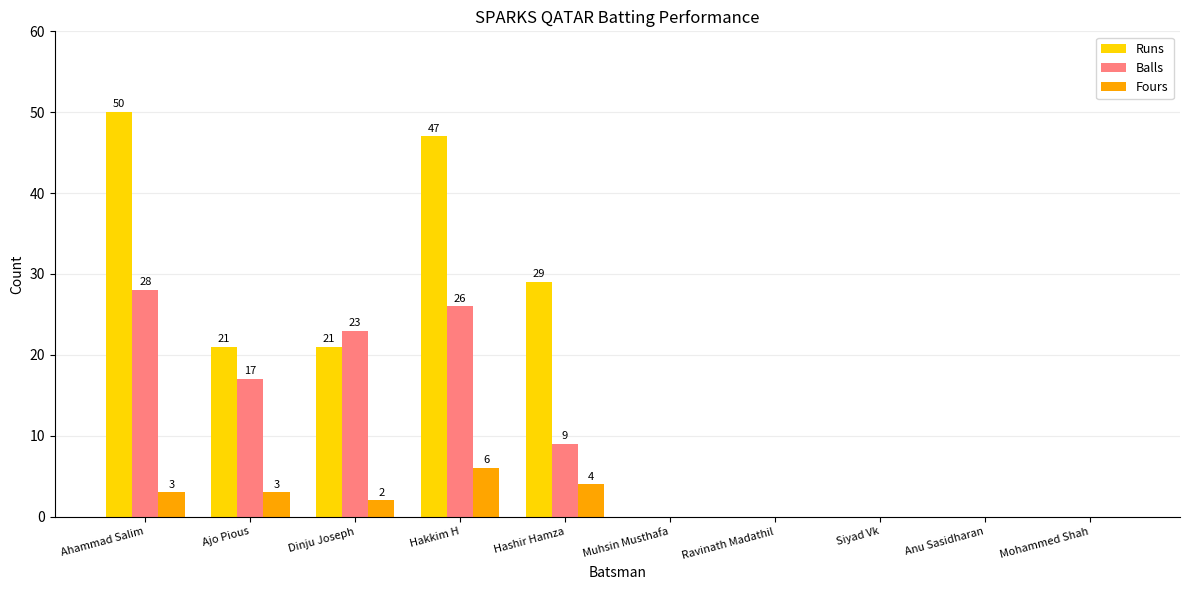

Which series has the largest total across all categories?

Runs